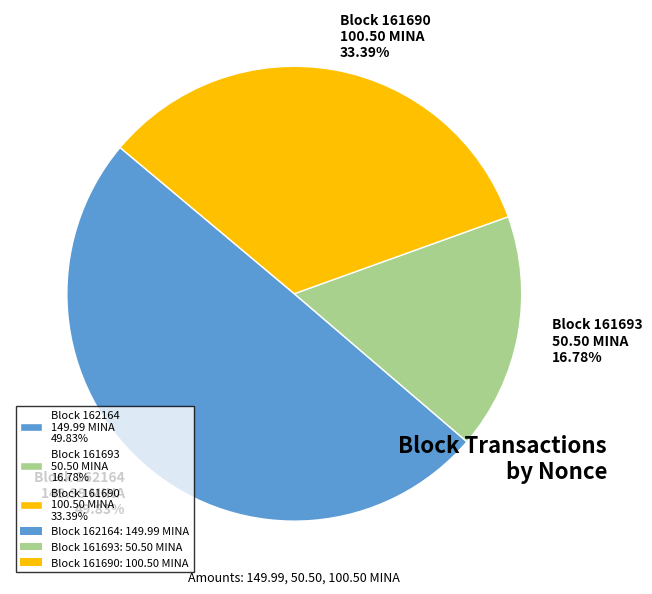

Rank the categories by value from highest to lowest.

Block 162164 149.99 MINA 49.83%, Block 161690 100.50 MINA 33.39%, Block 161693 50.50 MINA 16.78%